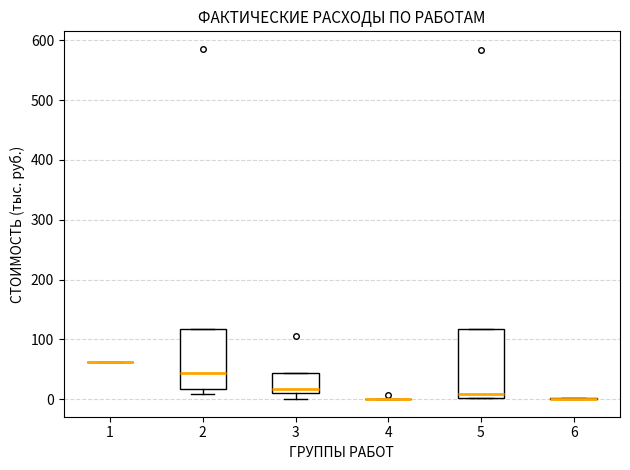

Reading left to right, transcribe this box plot: for each box, give where its median line is, the range the box spans, and where its two whiskers end, as read against the y-axis. The values are not printed on the chart, so give them approximately, as read against the axis.

1: box collapsed to a line at 60, whiskers 60 to 60
2: median 40, box 20 to 120, whiskers 10 to 120
3: median 20, box 10 to 40, whiskers 0 to 40
4: box collapsed to a line at 0, whiskers 0 to 0
5: median 10, box 0 to 120, whiskers 0 to 120
6: box collapsed to a line at 0, whiskers 0 to 0